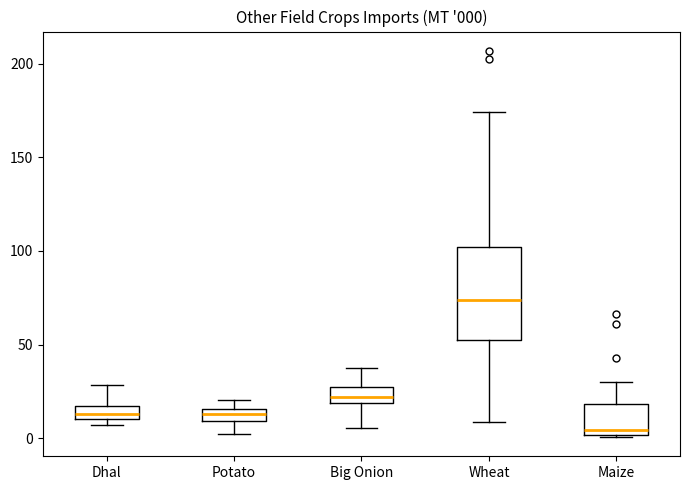

Which box is the tallest, from its lower edge to its upper edge?

Wheat